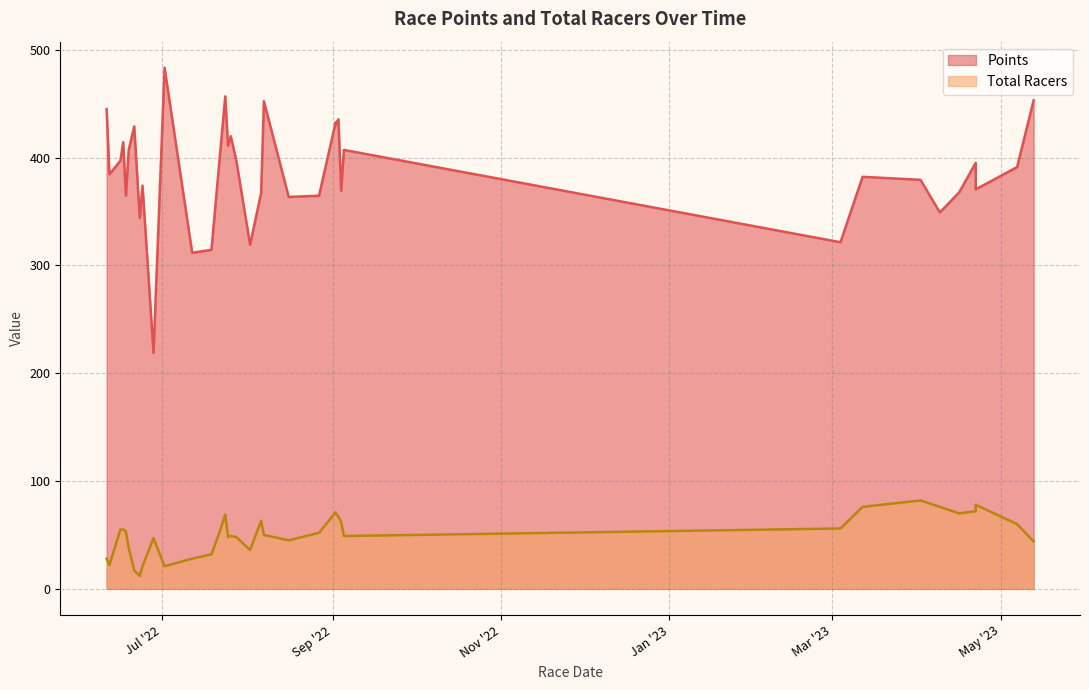

How many lines are shown in the chart?

2